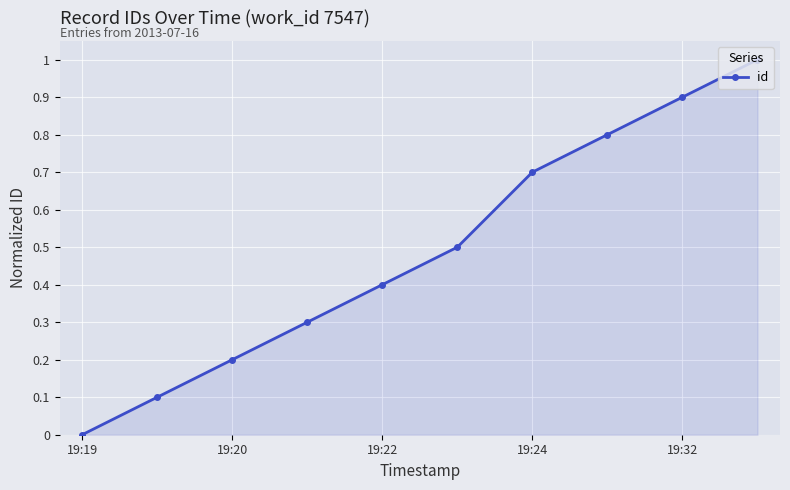

What is the value of the 10th point from the left?

1.0